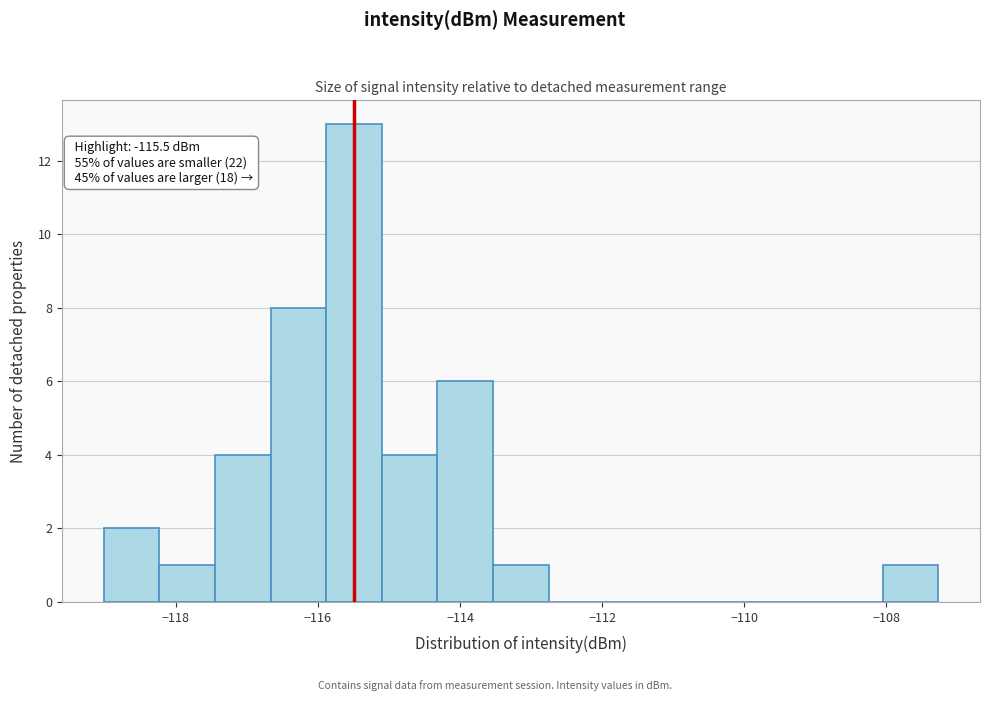

Read against the x-axis, roughly where is the centre of the tallest bar?

-115.4